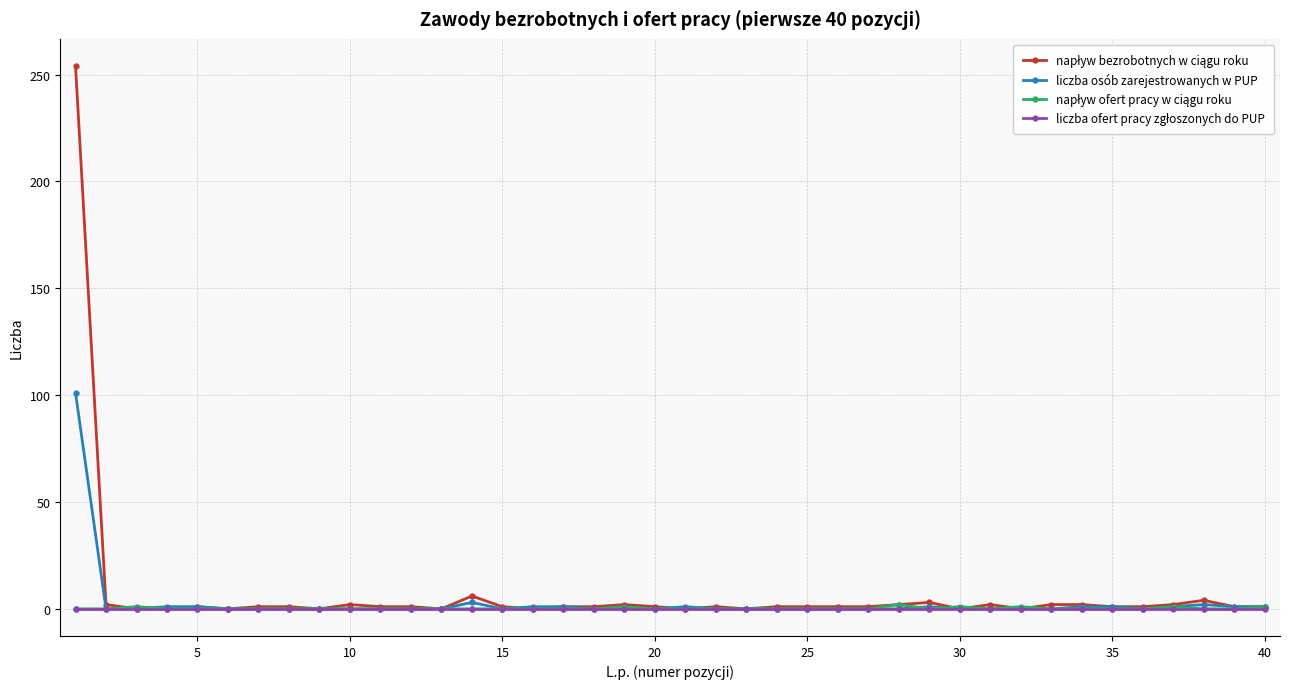

How many lines are shown in the chart?

4